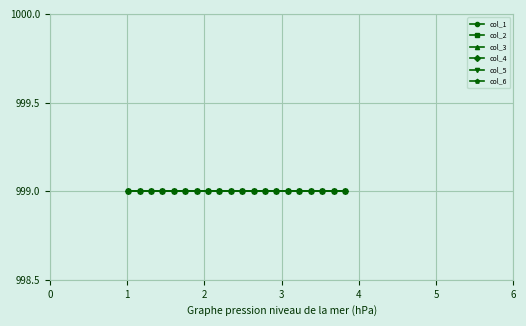

At which label is col_1 closest to 2?

7